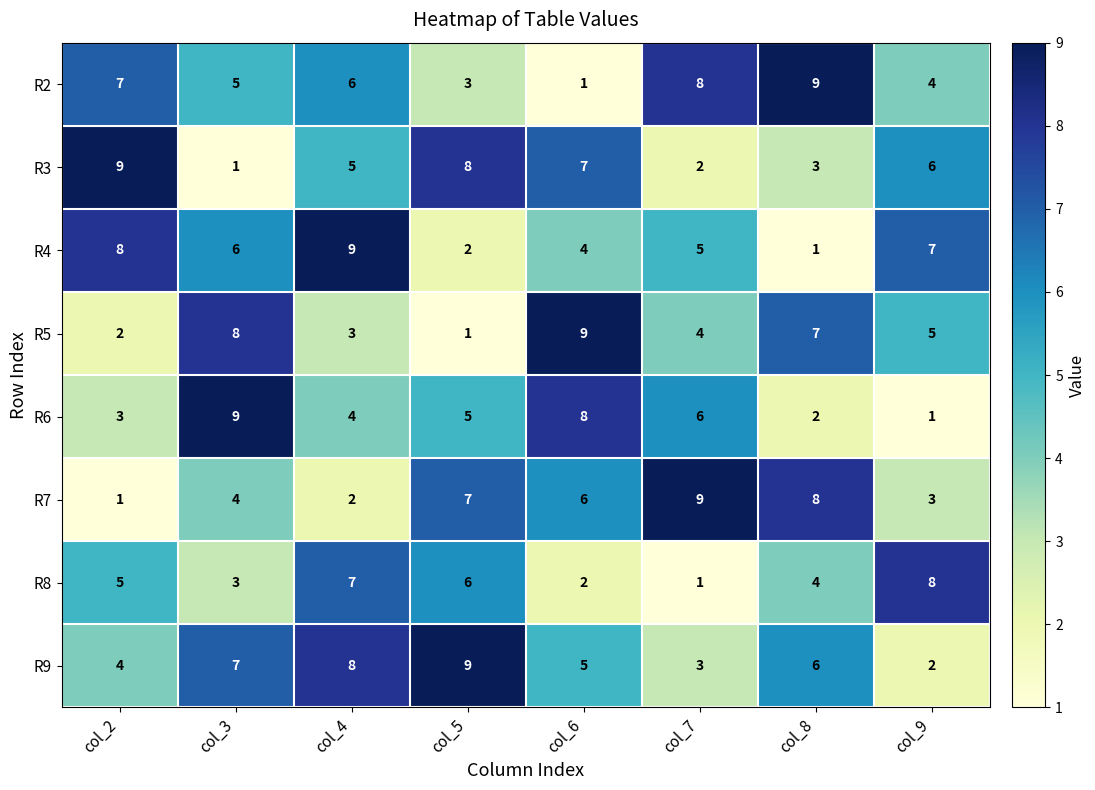

What is the difference between the maximum and minimum values in the R6 series?

8